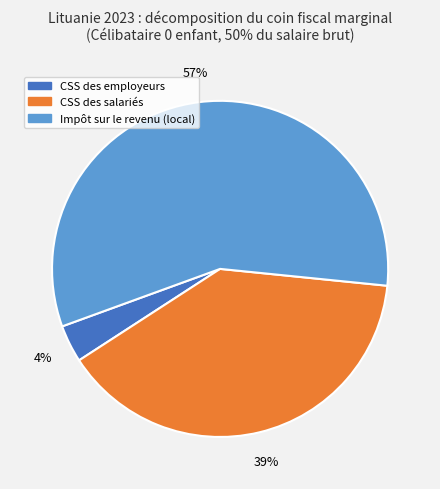

Count the number of slices in the pie.

3